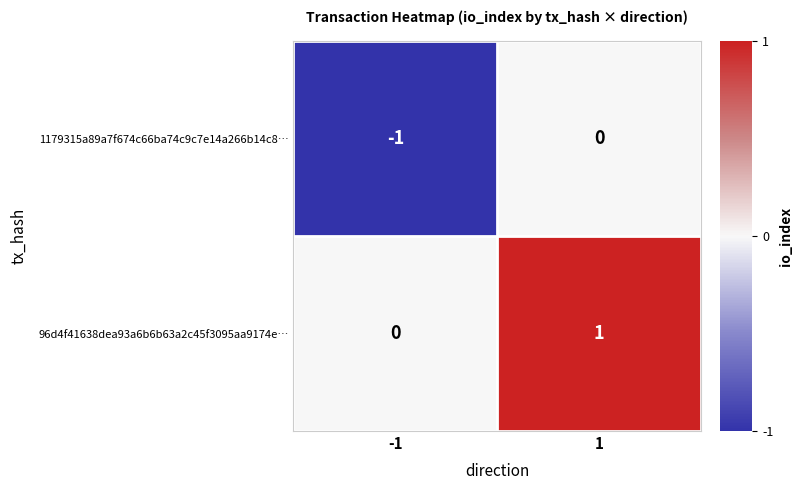

Reading right to left, what are all the values shown in this chart?

1179315a89a7f674c66ba74c9c7e14a266b14c8…: 0	-1
96d4f41638dea93a6b6b63a2c45f3095aa9174e…: 1	0